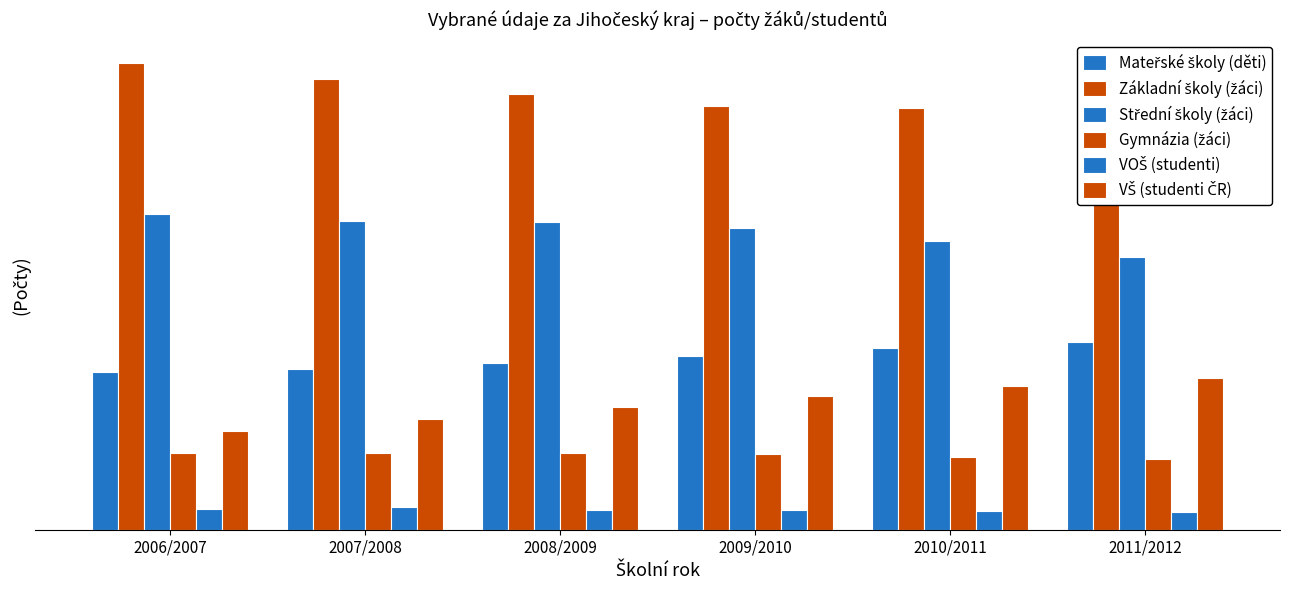

What is the value of the Mateřské školy (děti) bar at the 3rd from the left?

19658